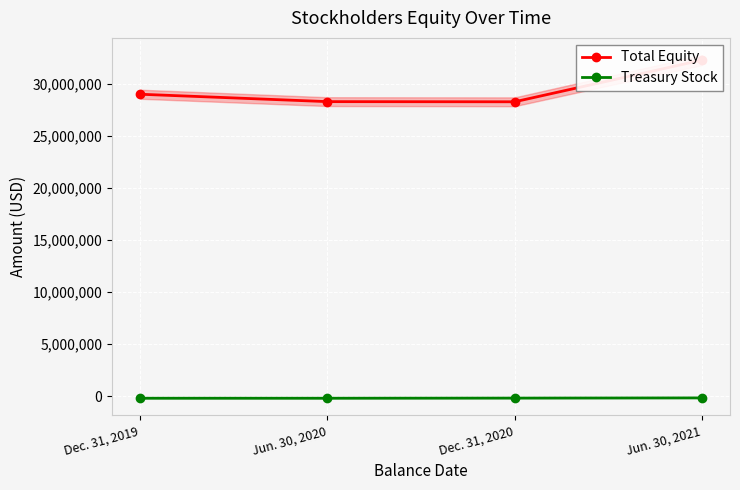

Rank the series by their average value, from lowest to highest.

Treasury Stock, Total Equity